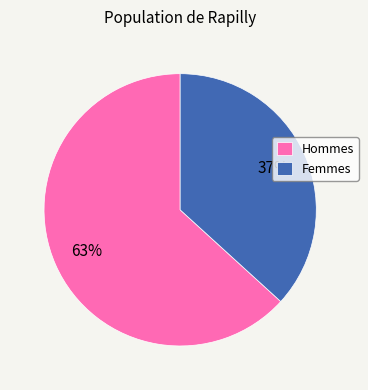

To the nearest percent, what portion does Femmes represent?

37%